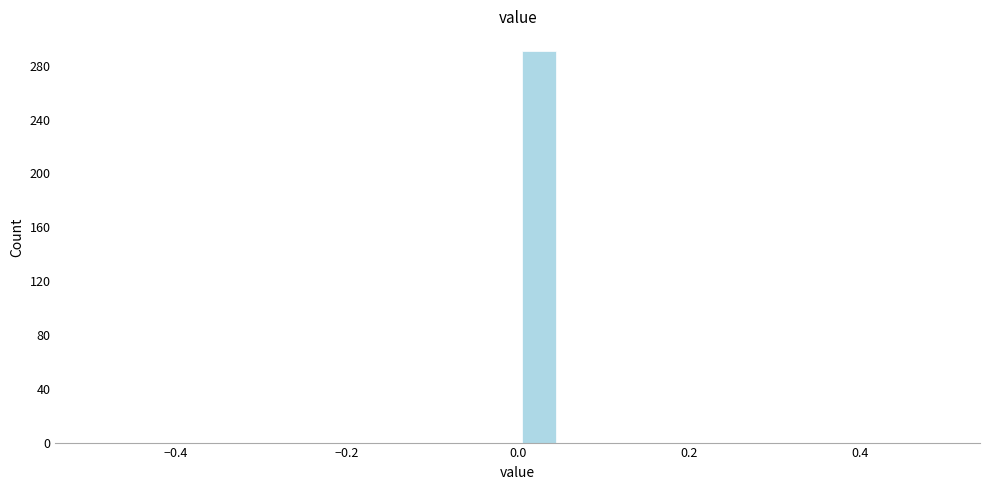

Read against the x-axis, roughly where is the centre of the tallest bar?

0.02